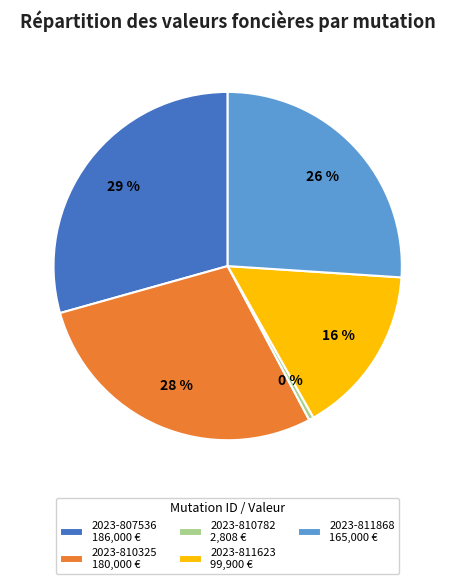

To the nearest percent, what is the difference between the largest and smallest slice percentages?

29%